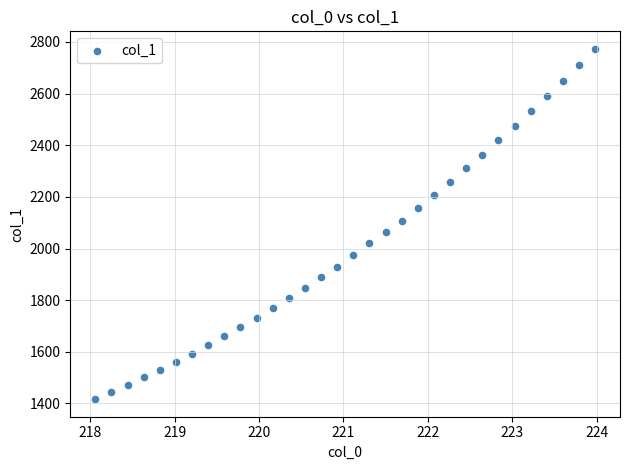

What is the range of Y values (max minus min)?

1357.3